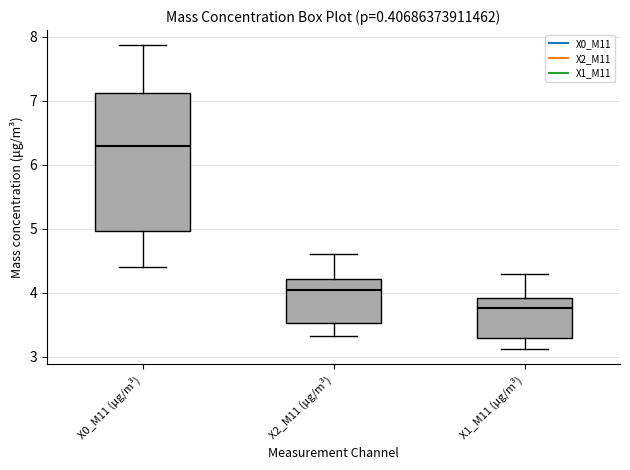

Which box has the highest median line?

X0_M11 (μg/m³)